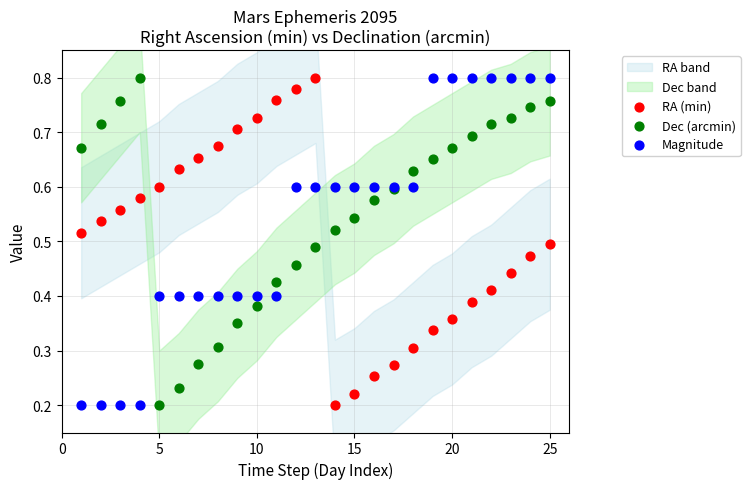

What is the X range (max minus min) for the scatter plot?

24.0